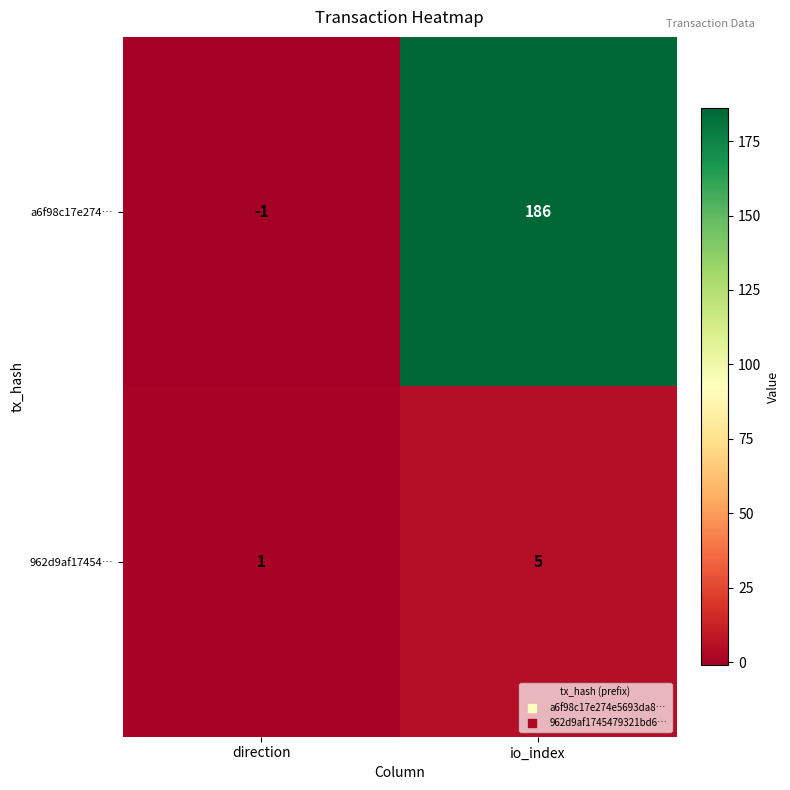

At which label is a6f98c17e274… closest to 92?

direction